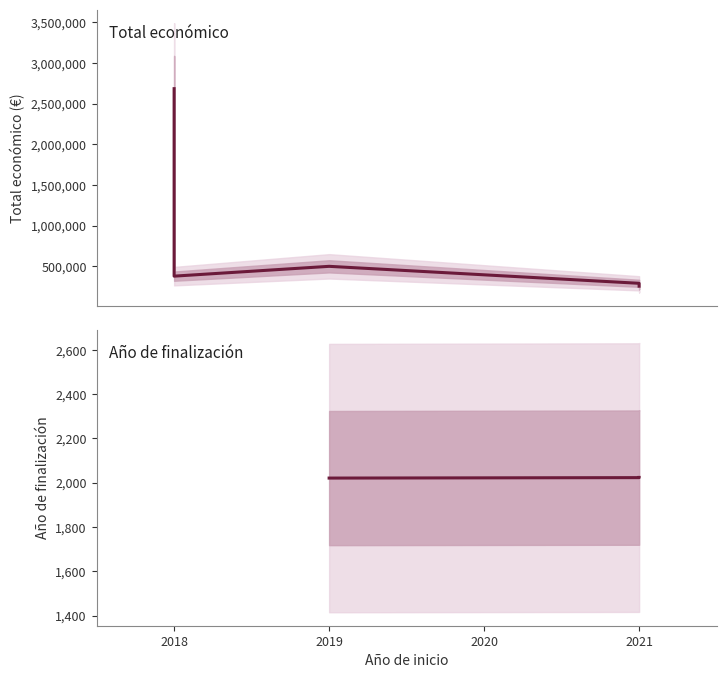

Between 2021 and 2018, which series saw the biggest shift?

Total económico